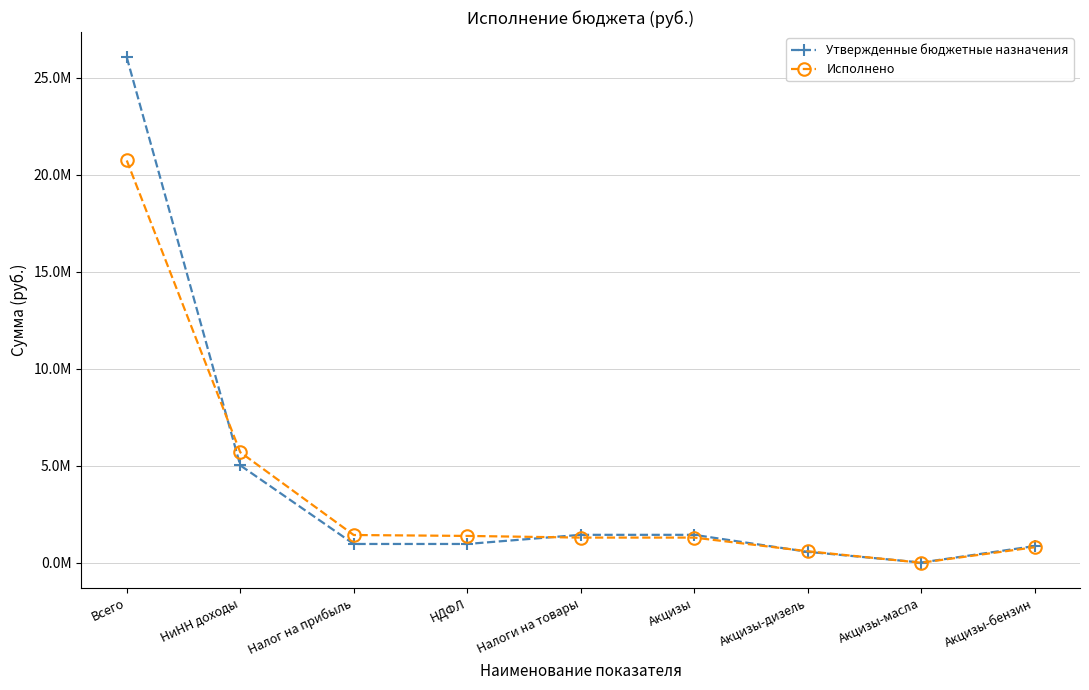

What is the difference between the maximum and minimum values in the Утвержденные бюджетные назначения series?

26028104.0